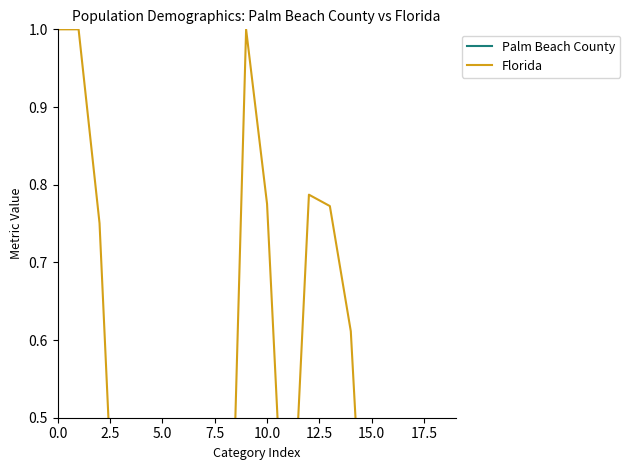

At which label is Palm Beach County closest to 0?

18